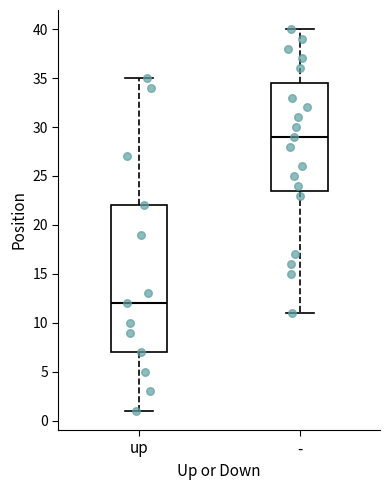

Reading left to right, read every box against the y-axis: the position of its median line, the range the box covers, and the ends of its whiskers. The values are not printed on the chart, so give them approximately, as read against the axis.

up: median 12.0, box 7.0 to 22.0, whiskers 1.0 to 35.0
-: median 29.0, box 23.5 to 34.5, whiskers 11.0 to 40.0